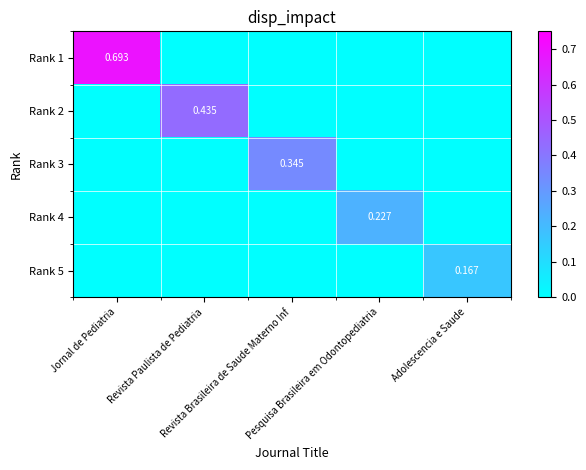

The value of Rank 5 at Jornal de Pediatria is -0.1. True or false?

False